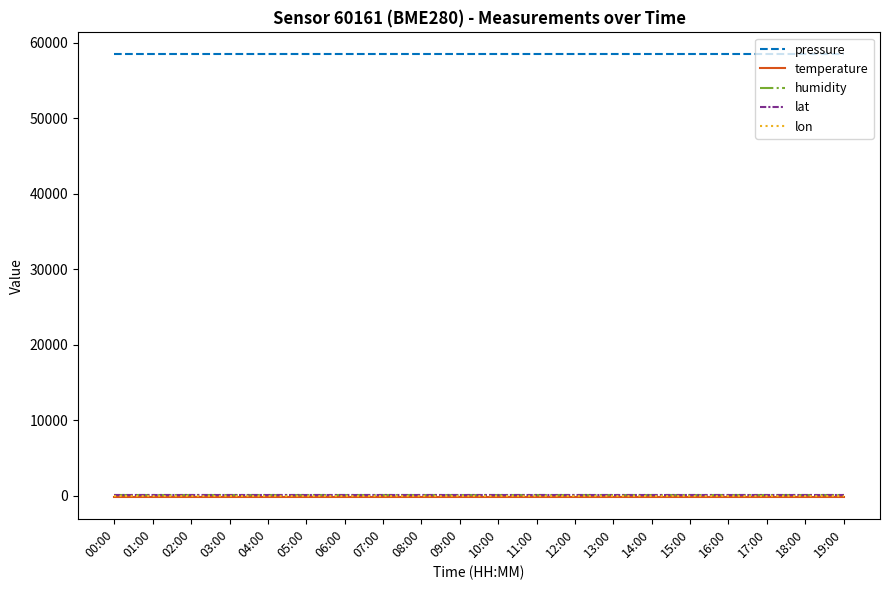

What is the highest value of the pressure series?

58460.7